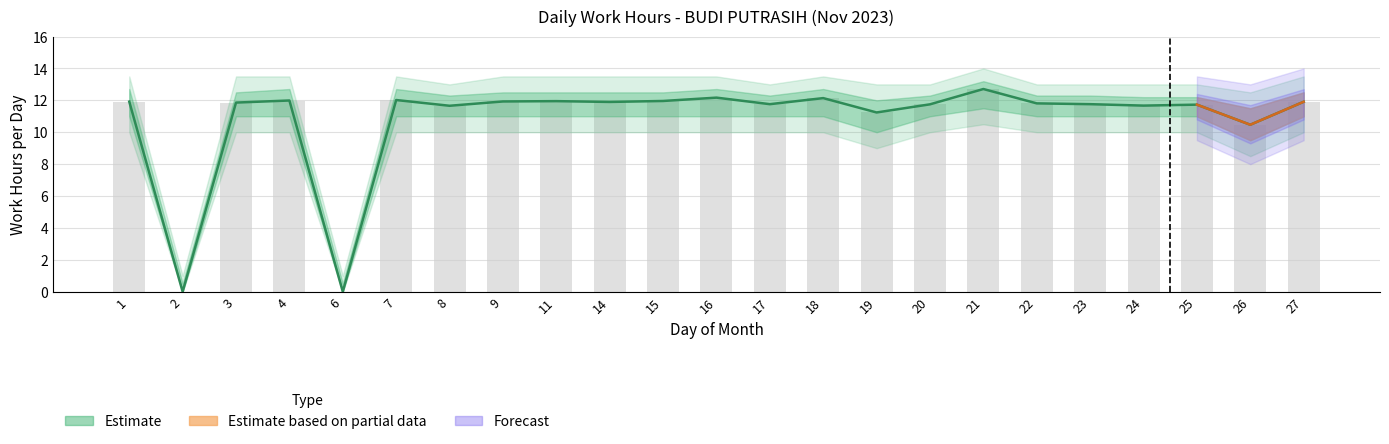

Rank the categories by Outer Lower value from highest to lowest.

21, 1, 3, 4, 7, 8, 9, 11, 14, 15, 16, 17, 18, 20, 22, 23, 24, 25, 27, 19, 26, 2, 6